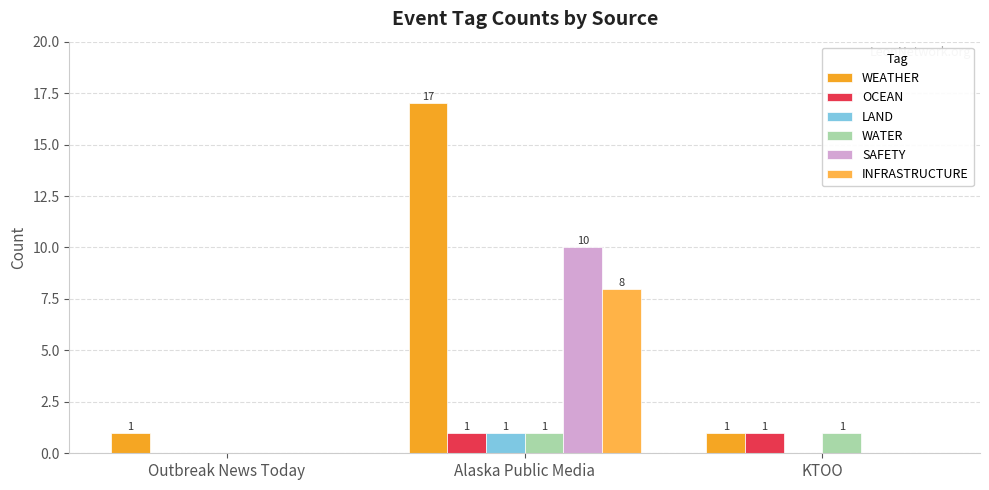

What are all the series names shown in the legend?

WEATHER, OCEAN, LAND, WATER, SAFETY, INFRASTRUCTURE